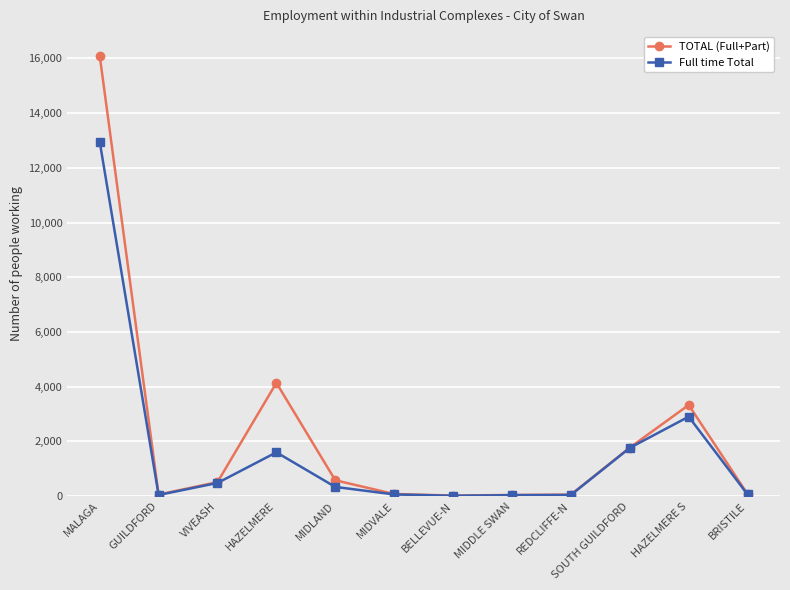

What is the difference between the Full time Total values at MIDLAND and BELLEVUE-N?

323